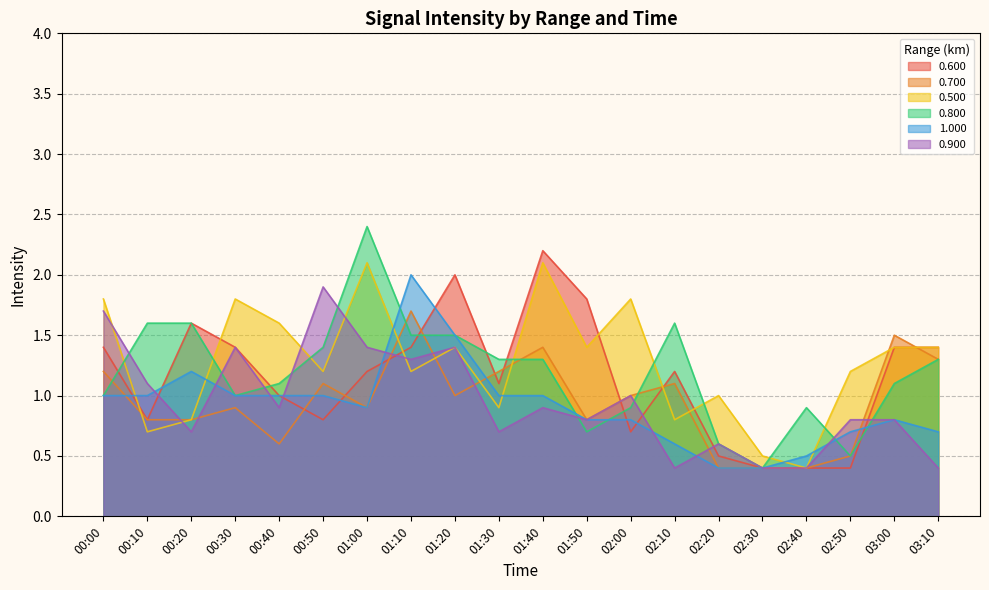

Reading right to left, list all the values displayed in this chart.

0.600: 03:10=1.4	03:00=1.4	02:50=0.4	02:40=0.4	02:30=0.4	02:20=0.5	02:10=1.2	02:00=0.7	01:50=1.8	01:40=2.2	01:30=1.1	01:20=2.0	01:10=1.4	01:00=1.2	00:50=0.8	00:40=1.0	00:30=1.4	00:20=1.6	00:10=0.8	00:00=1.4
0.700: 03:10=1.3	03:00=1.5	02:50=0.5	02:40=0.4	02:30=0.4	02:20=0.4	02:10=1.1	02:00=1.0	01:50=0.8	01:40=1.4	01:30=1.2	01:20=1.0	01:10=1.7	01:00=0.9	00:50=1.1	00:40=0.6	00:30=0.9	00:20=0.8	00:10=0.8	00:00=1.2
0.500: 03:10=1.4	03:00=1.4	02:50=1.2	02:40=0.4	02:30=0.5	02:20=1.0	02:10=0.8	02:00=1.8	01:50=1.4	01:40=2.1	01:30=0.9	01:20=1.4	01:10=1.2	01:00=2.1	00:50=1.2	00:40=1.6	00:30=1.8	00:20=0.8	00:10=0.7	00:00=1.8
0.800: 03:10=1.3	03:00=1.1	02:50=0.5	02:40=0.9	02:30=0.4	02:20=0.6	02:10=1.6	02:00=0.9	01:50=0.7	01:40=1.3	01:30=1.3	01:20=1.5	01:10=1.5	01:00=2.4	00:50=1.4	00:40=1.1	00:30=1.0	00:20=1.6	00:10=1.6	00:00=1.0
1.000: 03:10=0.7	03:00=0.8	02:50=0.7	02:40=0.5	02:30=0.4	02:20=0.4	02:10=0.6	02:00=0.8	01:50=0.8	01:40=1.0	01:30=1.0	01:20=1.5	01:10=2.0	01:00=0.9	00:50=1.0	00:40=1.0	00:30=1.0	00:20=1.2	00:10=1.0	00:00=1.0
0.900: 03:10=0.4	03:00=0.8	02:50=0.8	02:40=0.4	02:30=0.4	02:20=0.6	02:10=0.4	02:00=1.0	01:50=0.8	01:40=0.9	01:30=0.7	01:20=1.4	01:10=1.3	01:00=1.4	00:50=1.9	00:40=0.9	00:30=1.4	00:20=0.7	00:10=1.1	00:00=1.7